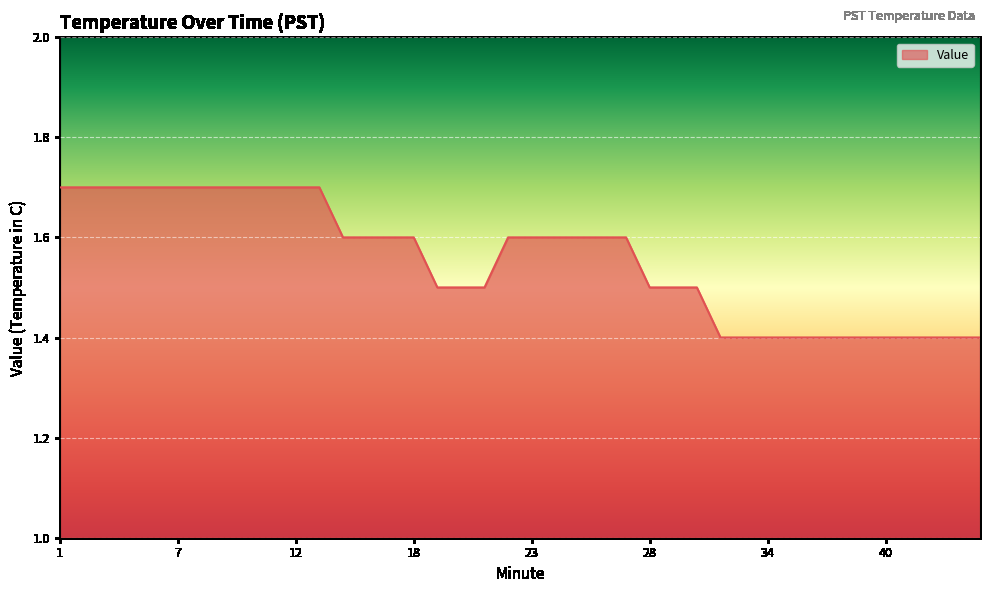

What is the minimum value shown in the chart?

1.4